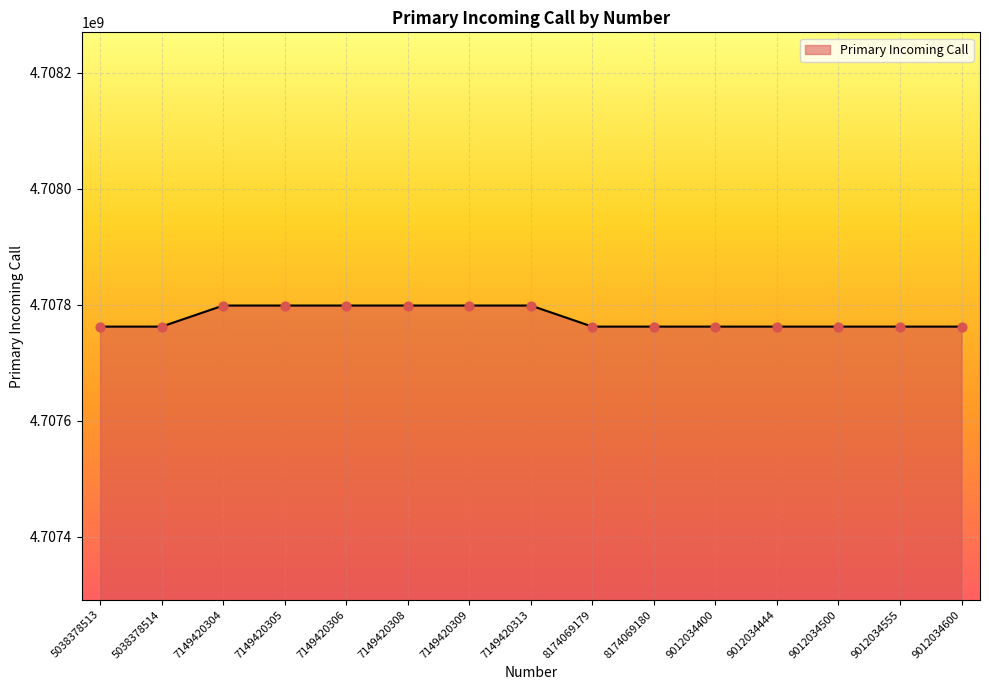

Approximately how many times larger is the value at 9012034600 compared to 9012034444?

1.0